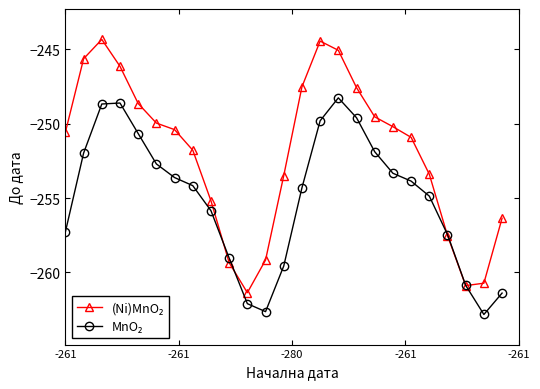

What is the greatest value displayed?

-244.3